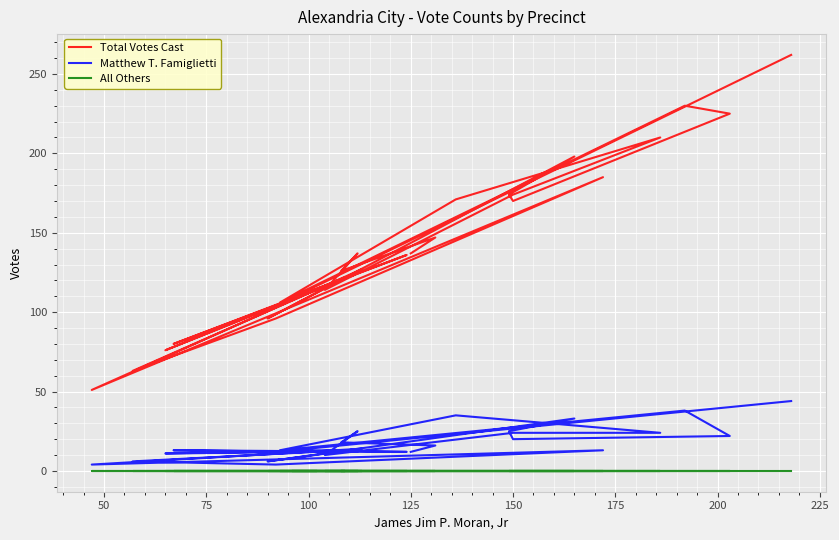

Count the number of categories in the chart.

27